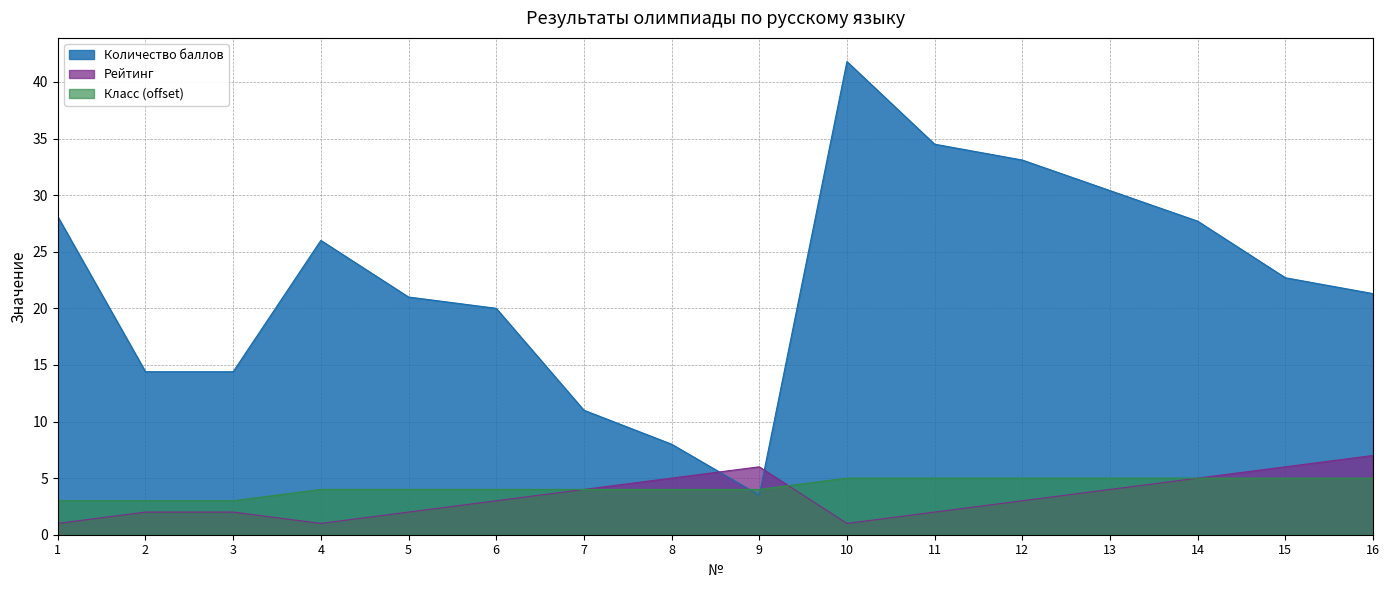

List the series in order of their peak value, lowest first.

Класс (offset), Рейтинг, Количество баллов